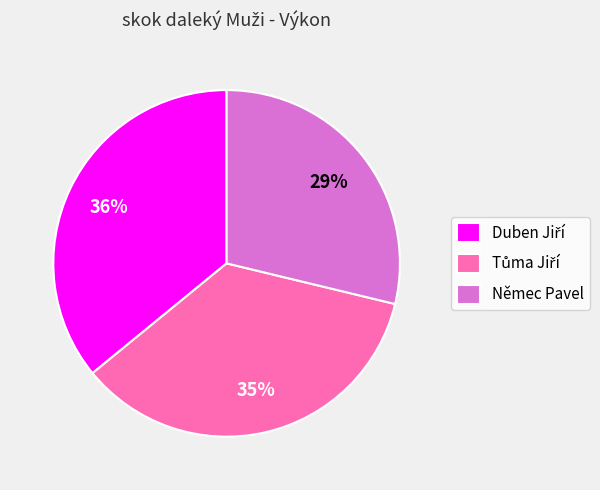

Is there any slice that represents more than half of the pie?

No